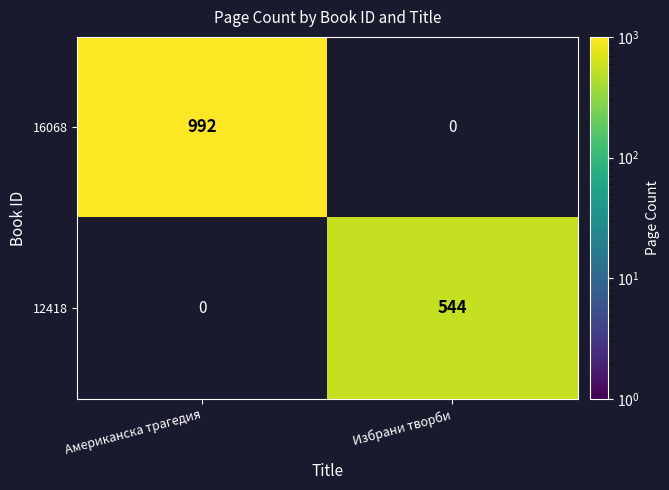

Reading left to right, transcribe all the data shown in this chart.

16068: Американска трагедия=992	Избрани творби=0
12418: Американска трагедия=0	Избрани творби=544